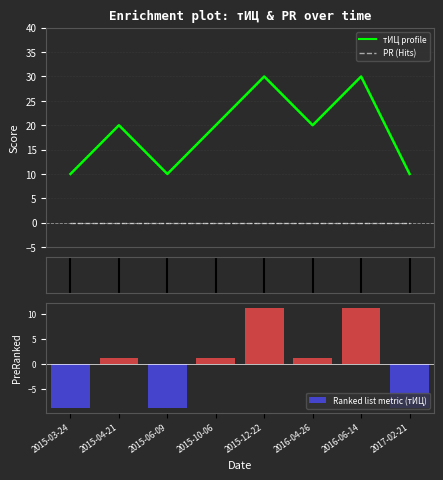

What is the label of the 1st bar from the left?

2015-03-24